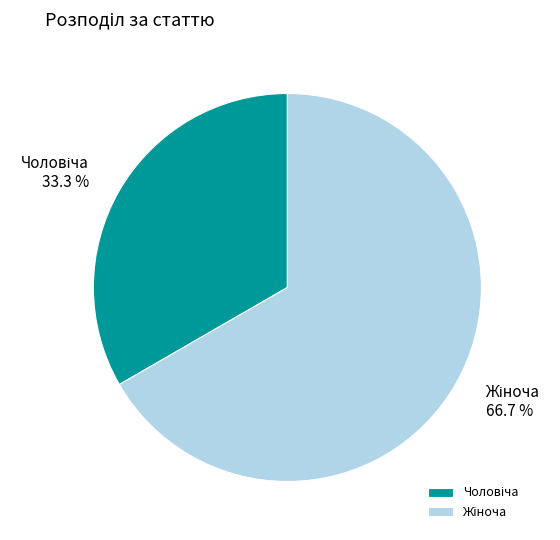

Does any single category account for the majority?

Yes